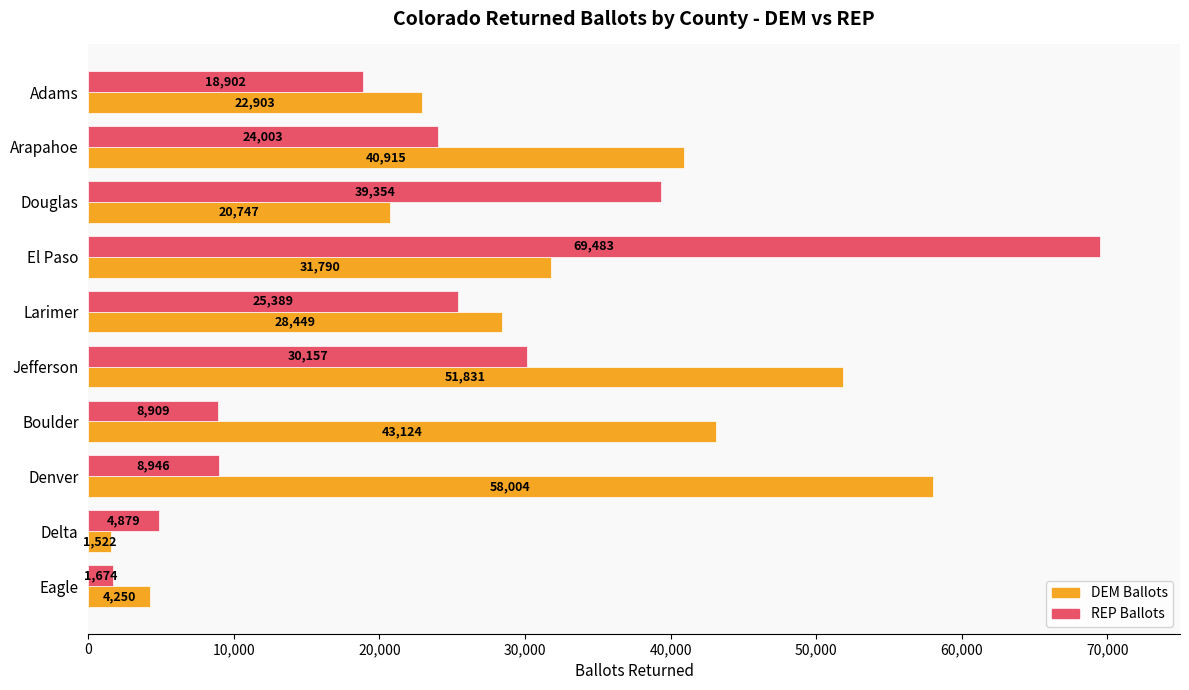

What is the difference between the DEM Ballots values at Denver and Adams?

35101